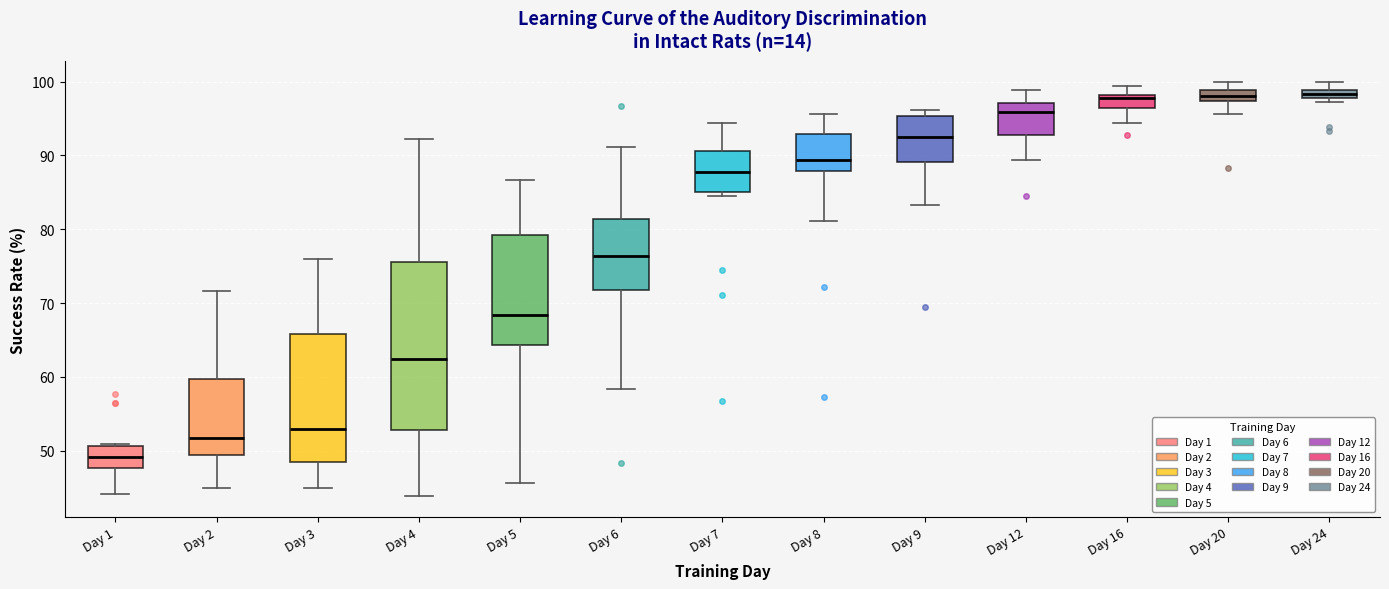

Which box is the tallest, from its lower edge to its upper edge?

Day 4